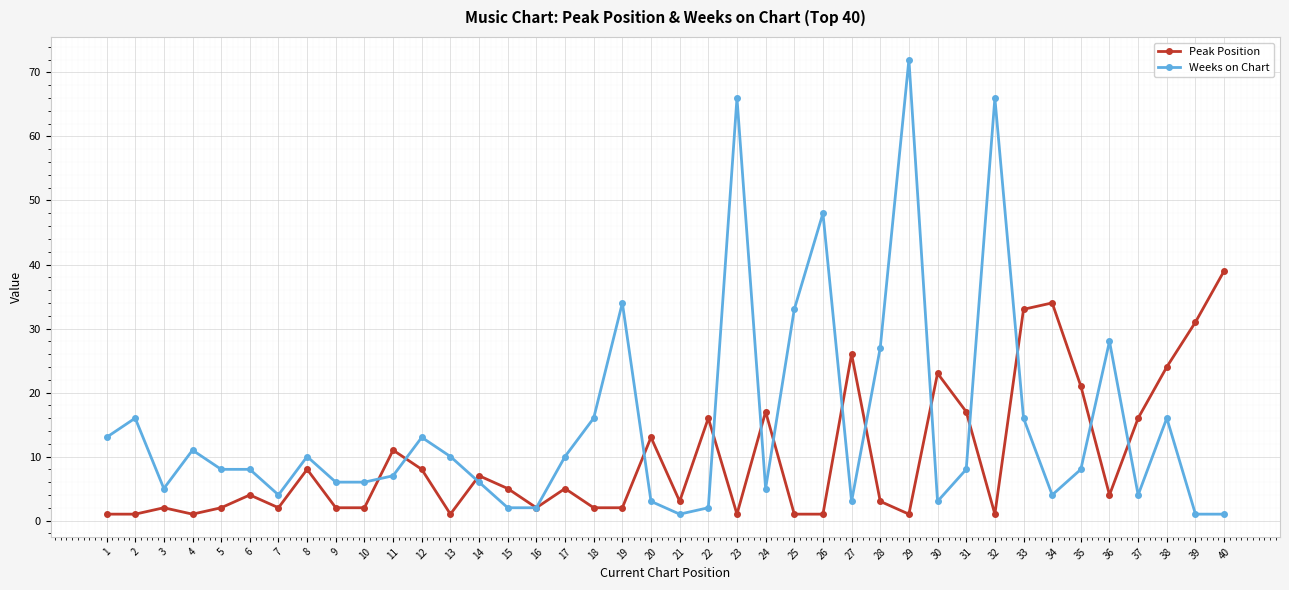

Which series has the largest total across all categories?

Weeks on Chart